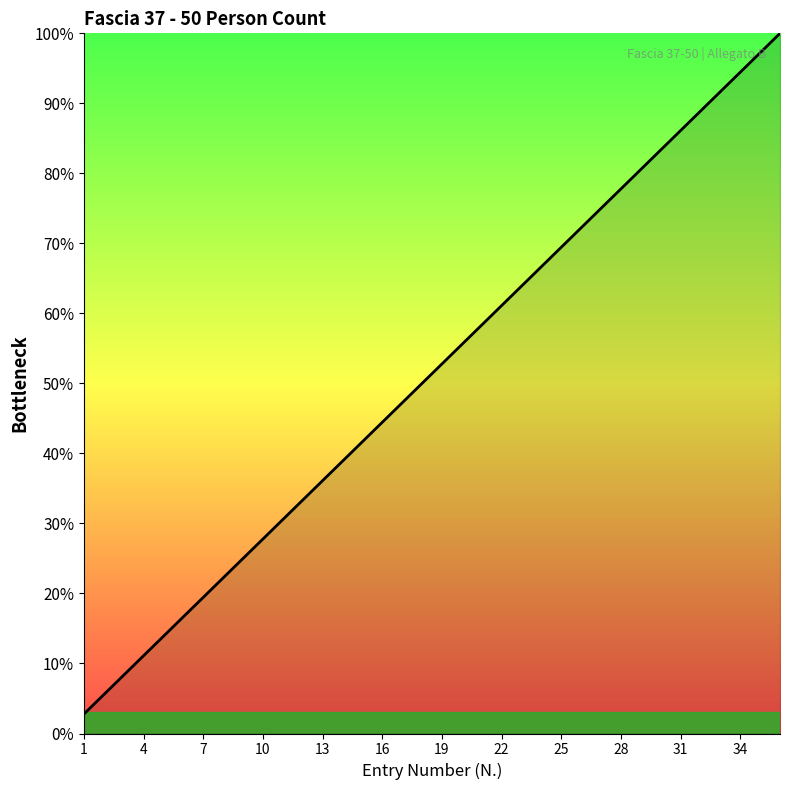

How many lines are shown in the chart?

1